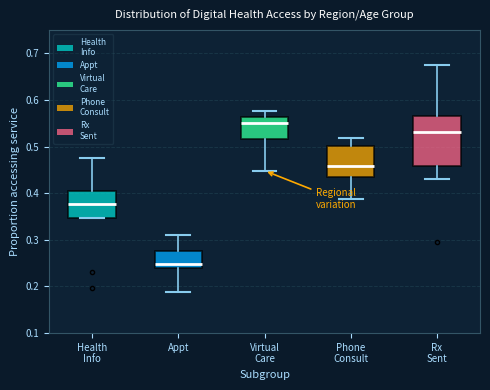

Reading left to right, transcribe this box plot: for each box, give where its median line is, the range the box spans, and where its two whiskers end, as read against the y-axis. The values are not printed on the chart, so give them approximately, as read against the axis.

Health Info: median 0.38, box 0.35 to 0.40, whiskers 0.35 to 0.48
Appt: median 0.25, box 0.24 to 0.28, whiskers 0.19 to 0.31
Virtual Care: median 0.55, box 0.52 to 0.56, whiskers 0.45 to 0.58
Phone Consult: median 0.46, box 0.43 to 0.50, whiskers 0.39 to 0.52
Rx Sent: median 0.53, box 0.46 to 0.57, whiskers 0.43 to 0.67